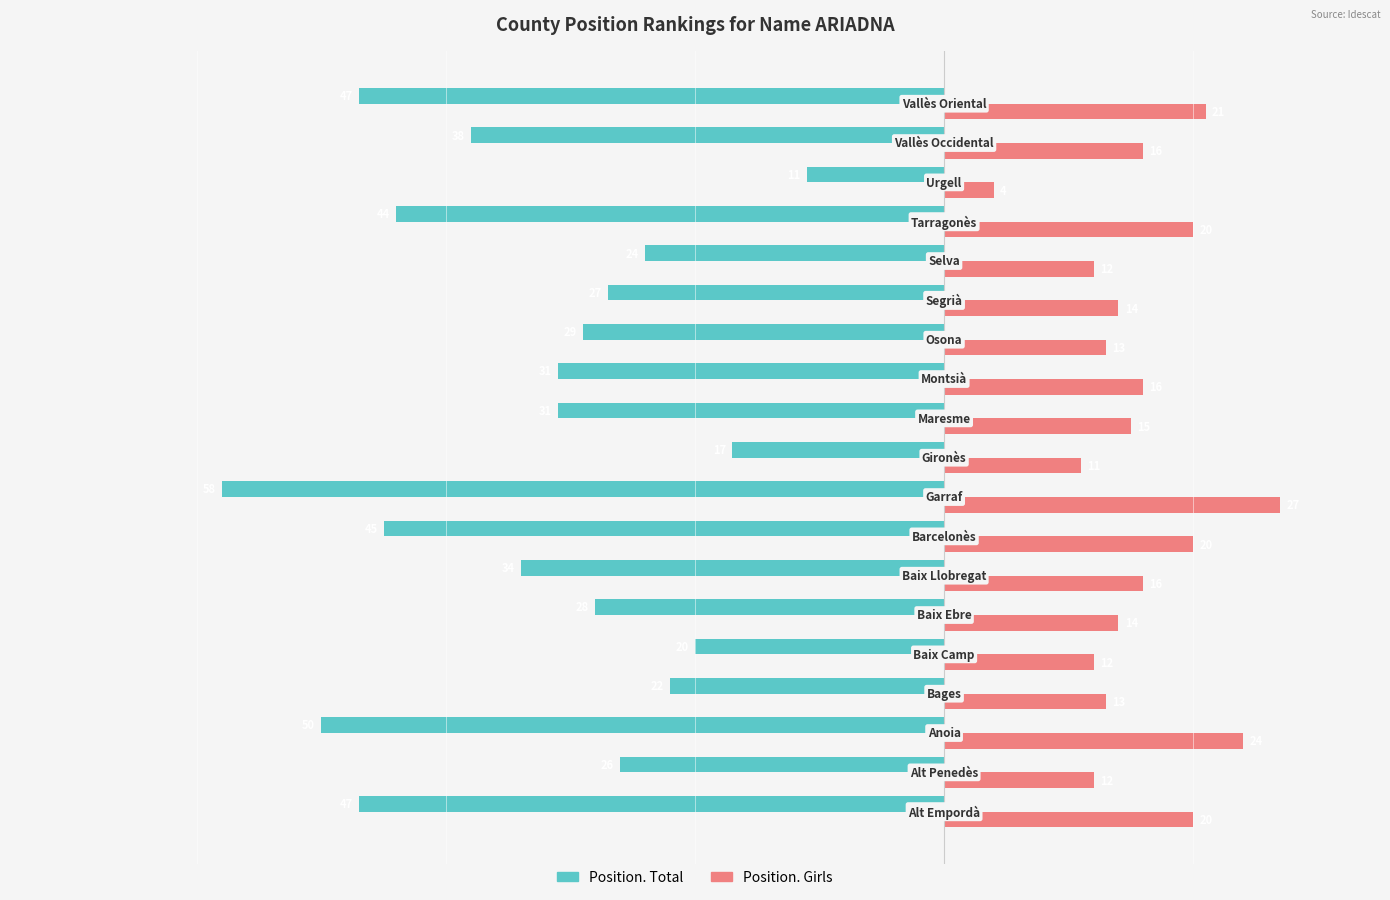

What is the minimum value for Position. Girls?

4